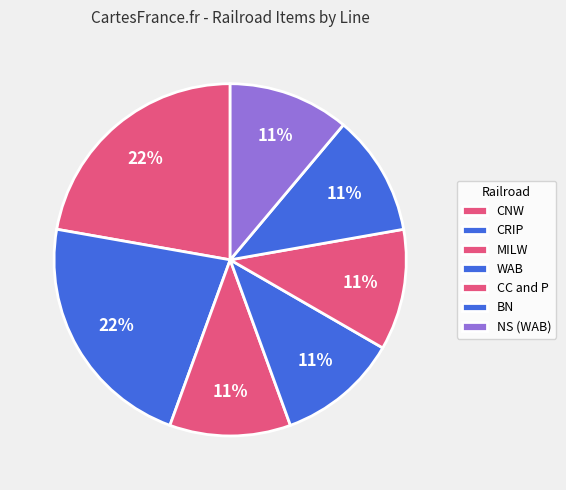

Which slice is the largest?

CNW